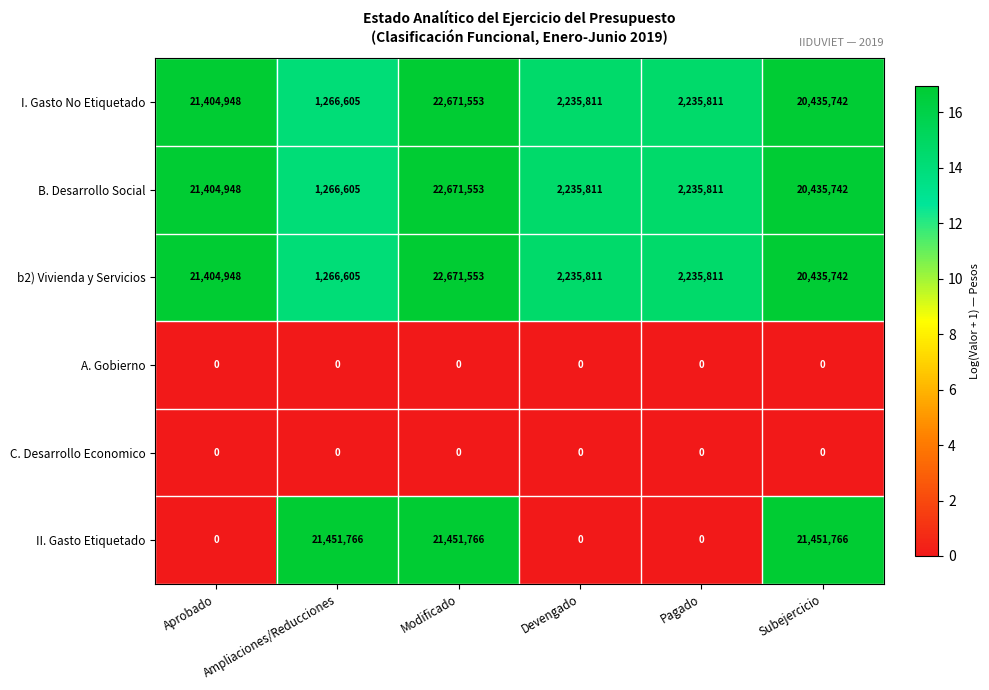

The value of B. Desarrollo Social at Devengado is 1151351. True or false?

False